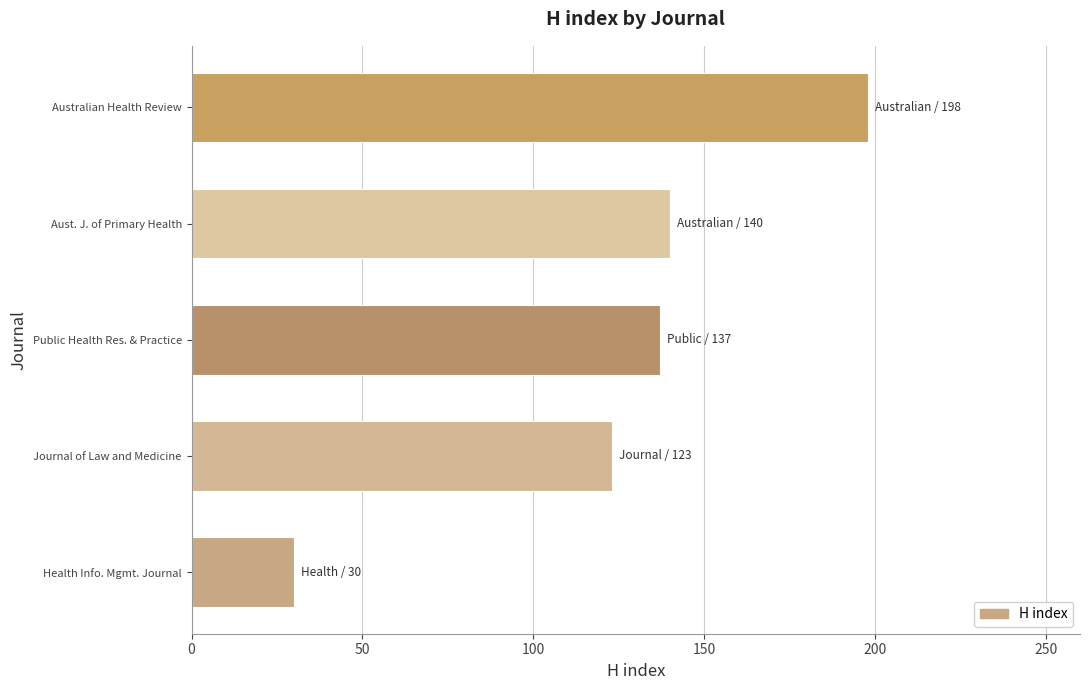

Does the chart contain stacked bars?

No